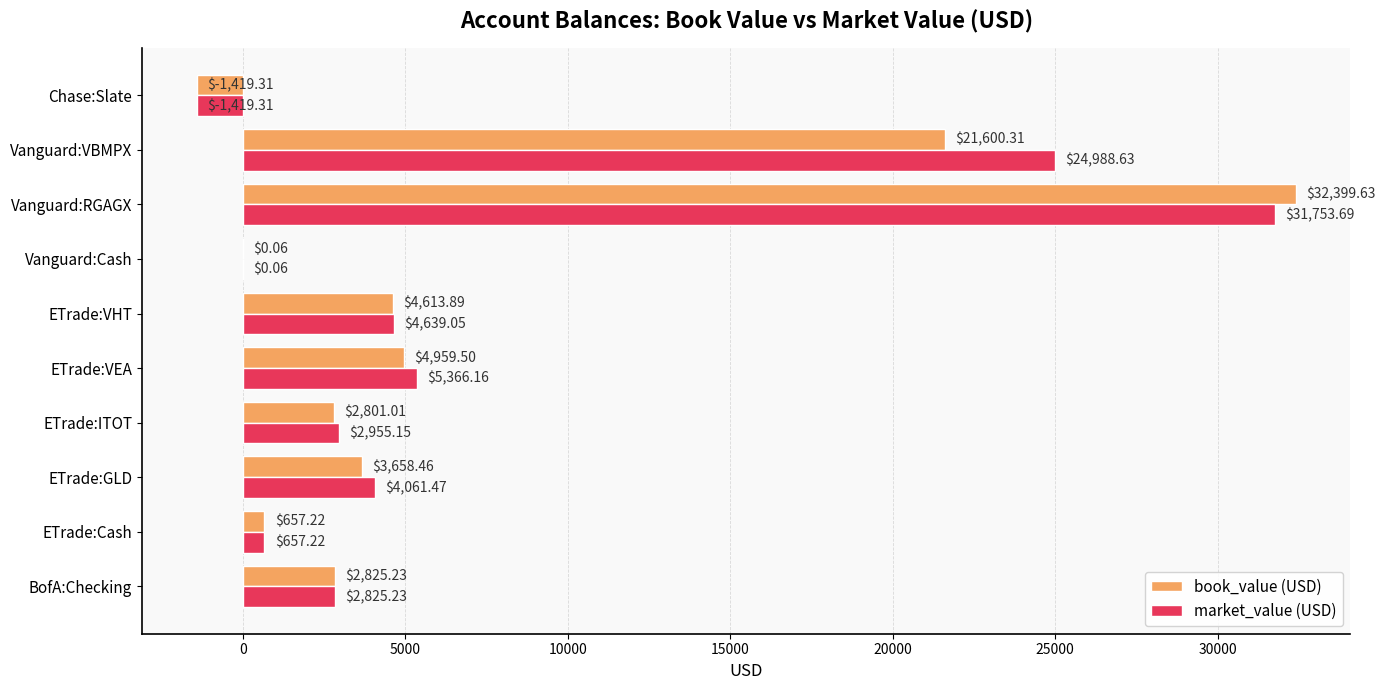

At which category is the sum across all series the highest?

Vanguard:RGAGX